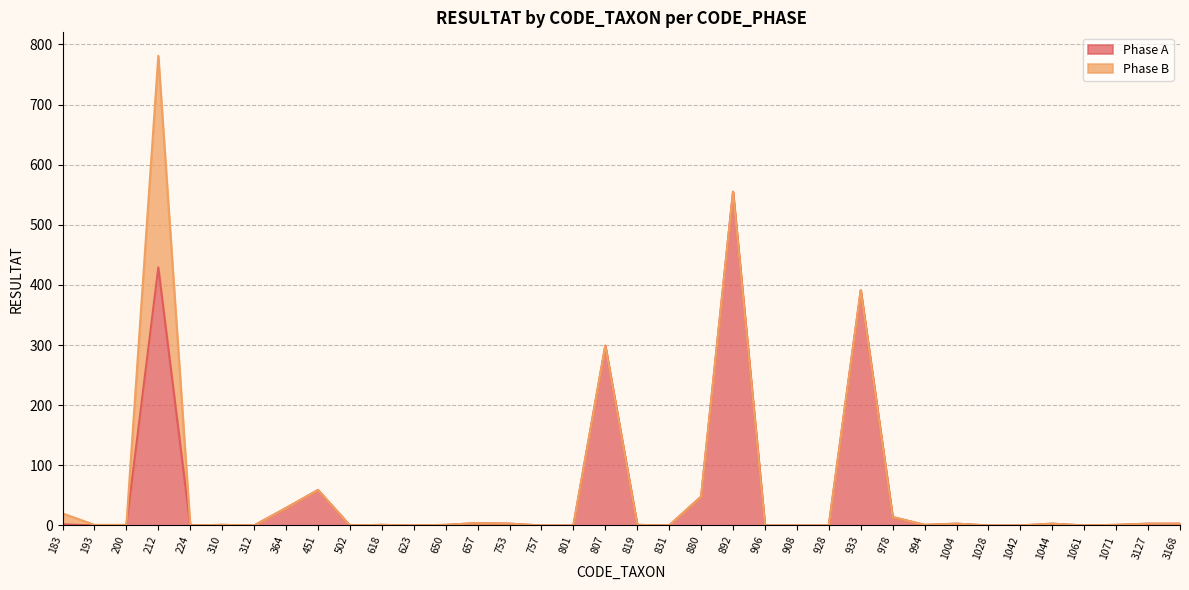

How many interior local peaks (higher than both neighbors) does the data have?

10